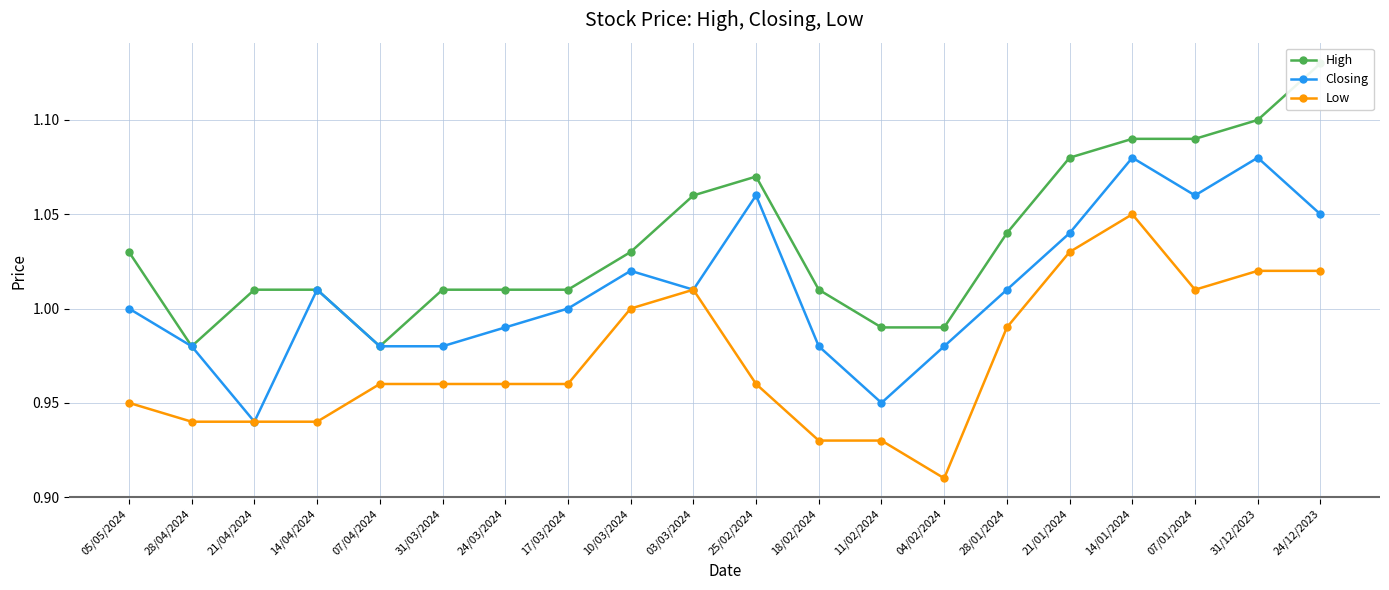

True or false: High and Closing intersect in this chart.

False